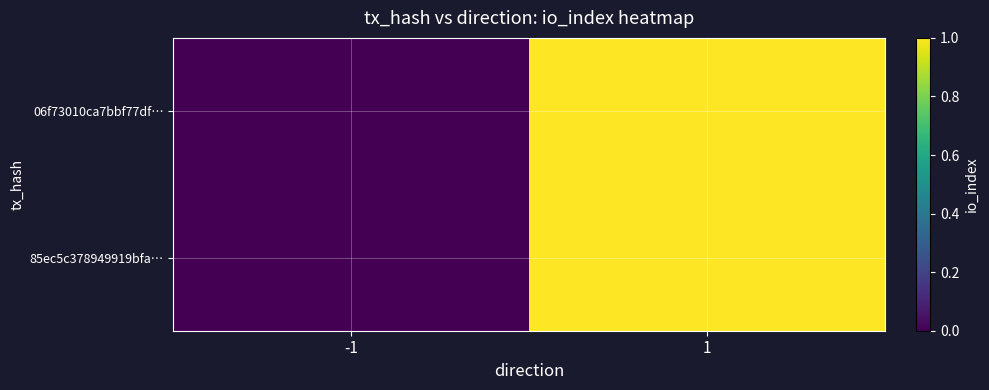

Reading left to right, transcribe all the data shown in this chart.

06f73010ca7bbf77df…: -1=0	1=1
85ec5c378949919bfa…: -1=0	1=1